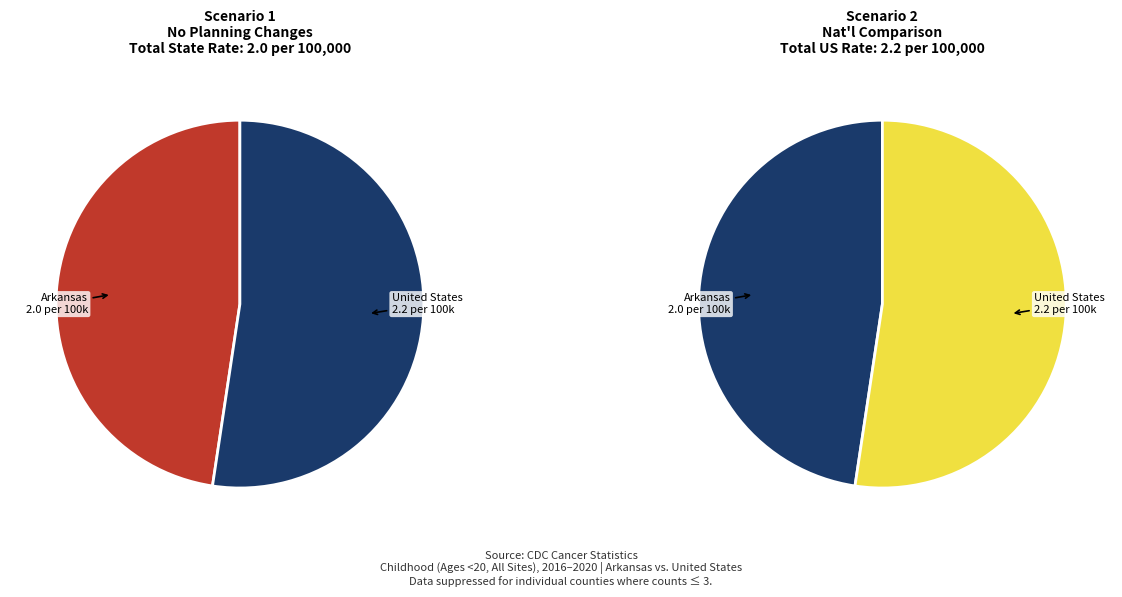

What percentage is the Arkansas (Age-Adjusted Death Rate: 2.0) slice, to the nearest percent?

48%